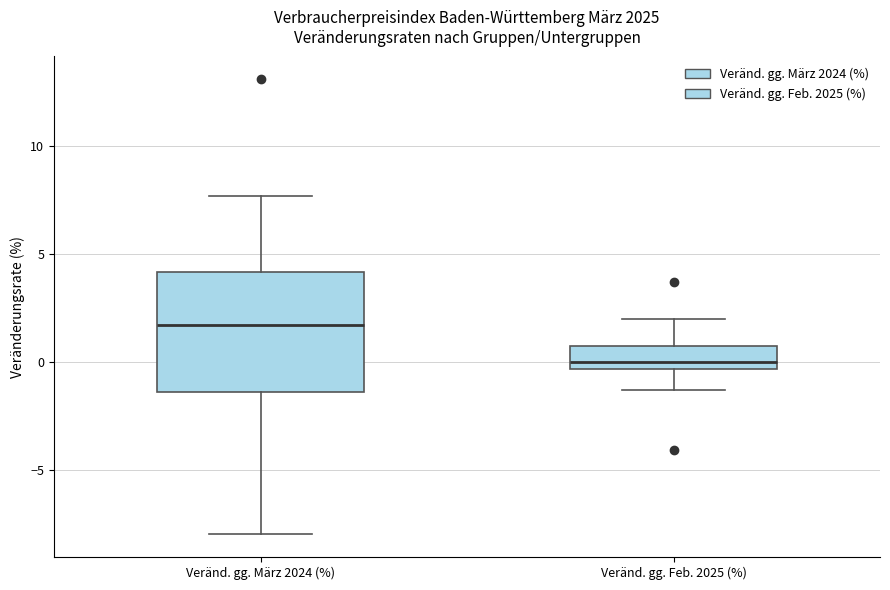

Where does the upper whisker of the box for Veränd. gg. Feb. 2025 (%) end on the y-axis? The values are not printed on the chart, so give them approximately, as read against the axis.

2.0